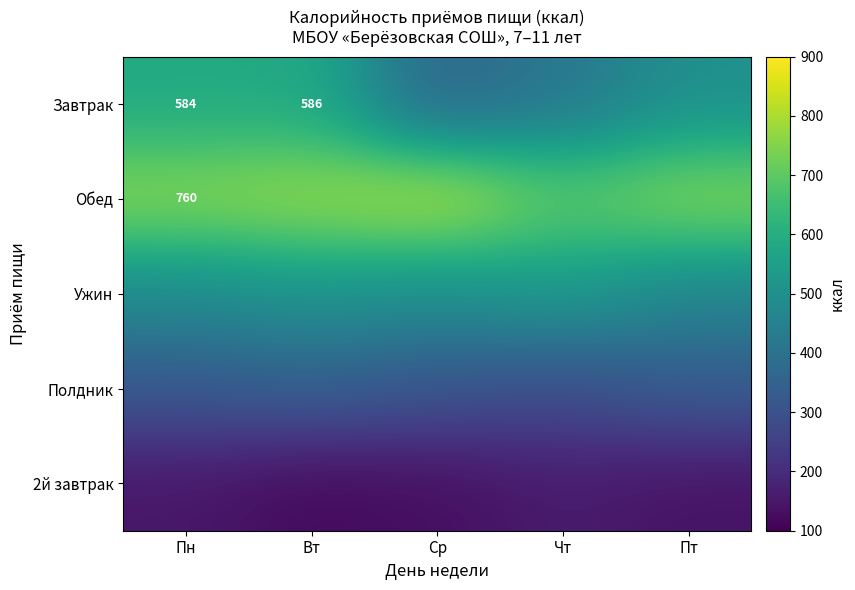

True or false: Завтрак has a value of 584.0 at Пн.

True